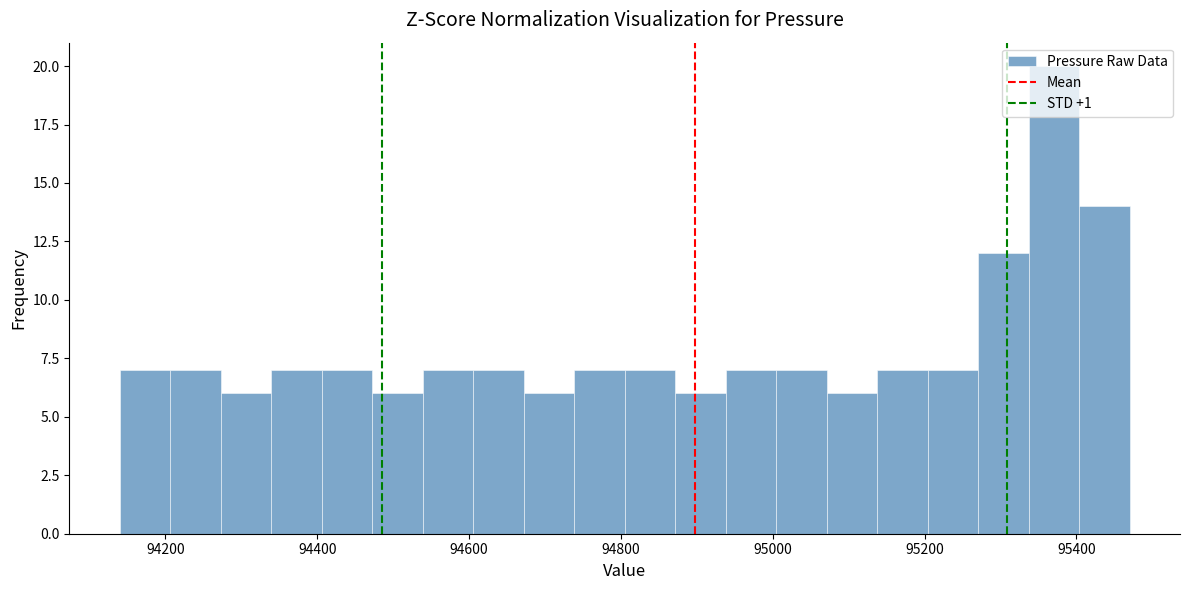

Read against the x-axis, roughly where is the centre of the tallest bar?

95380